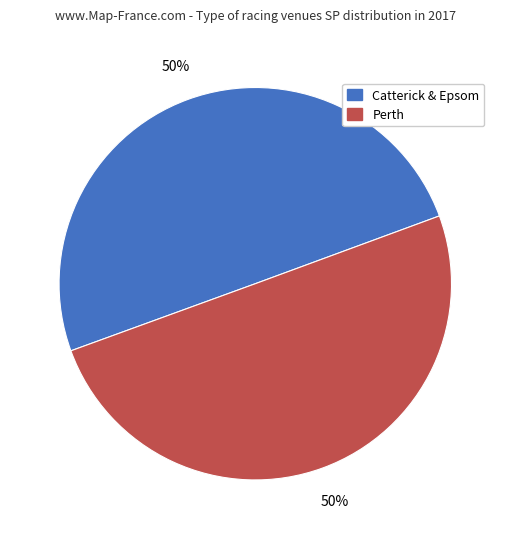

Count the number of slices in the pie.

2